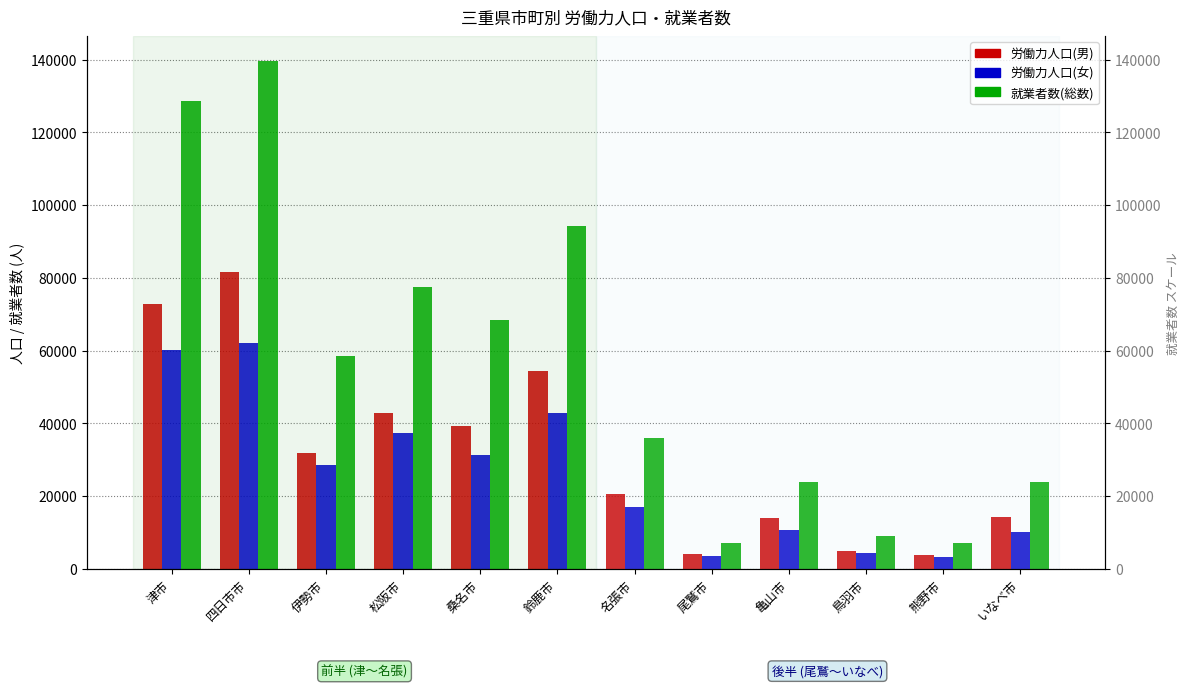

Does the chart contain stacked bars?

No